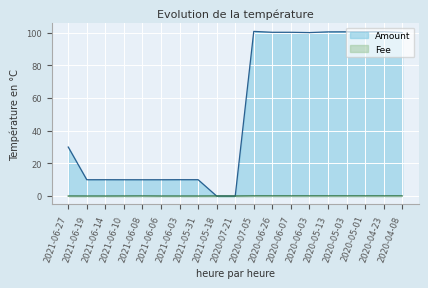

Rank the series at 2020-05-01 from lowest to highest value.

Fee, Amount